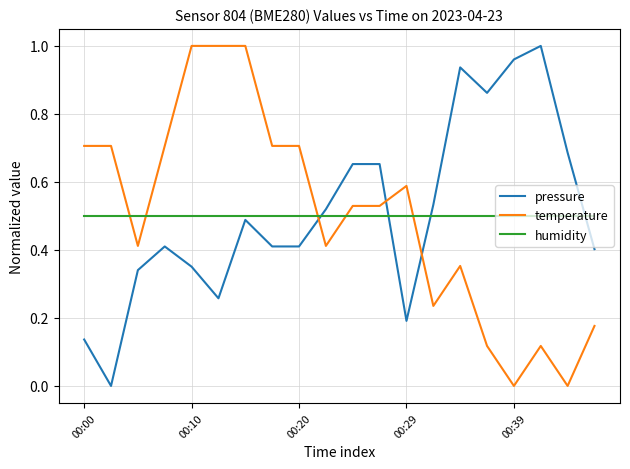

How many intersections are there between humidity and temperature?

5